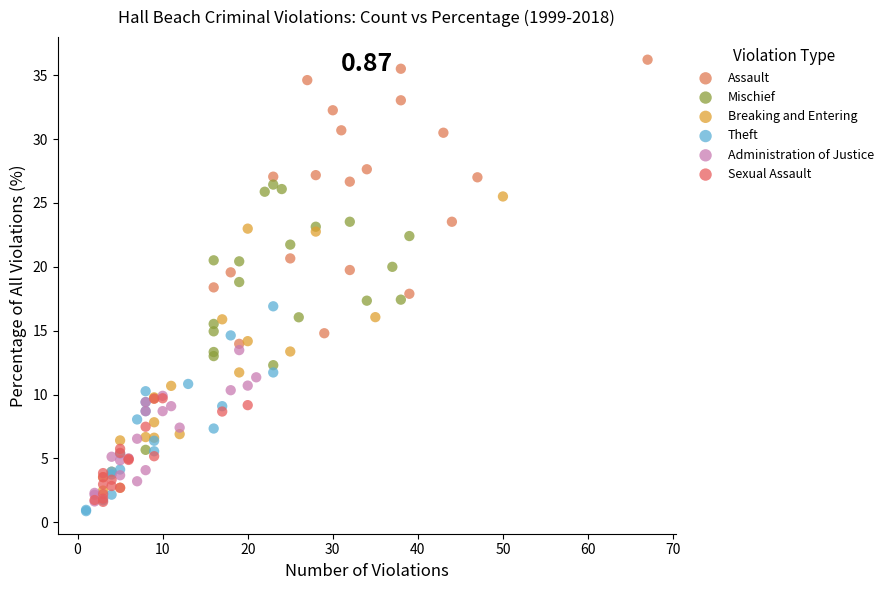

Which series reaches the minimum Y coordinate?

Theft